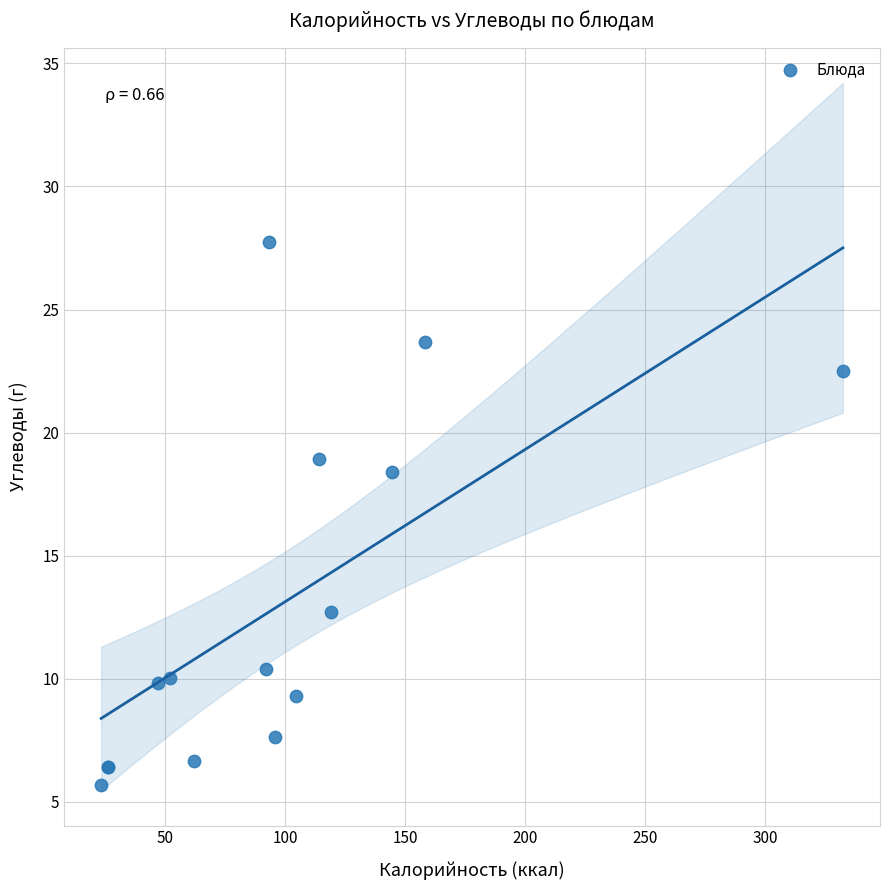

What Y value in the scatter plot is closest to 16?

18.4